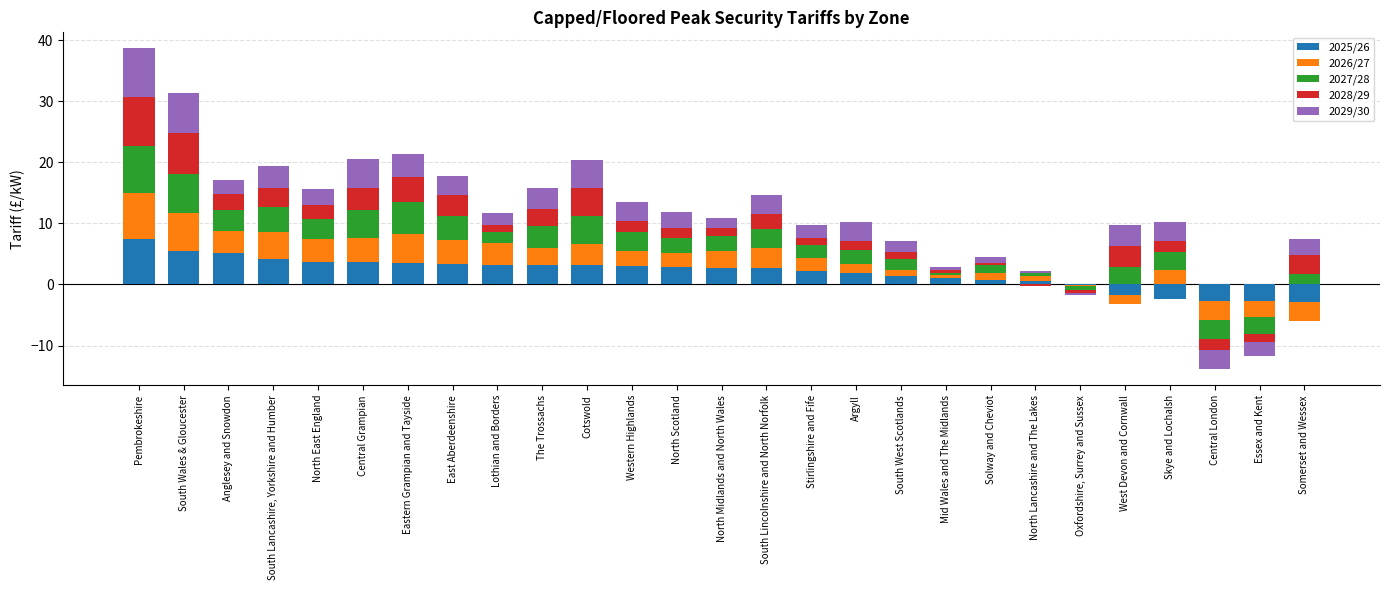

What is the difference between the 2027/28 values at South Lancashire, Yorkshire and Humber and Lothian and Borders?

2.1